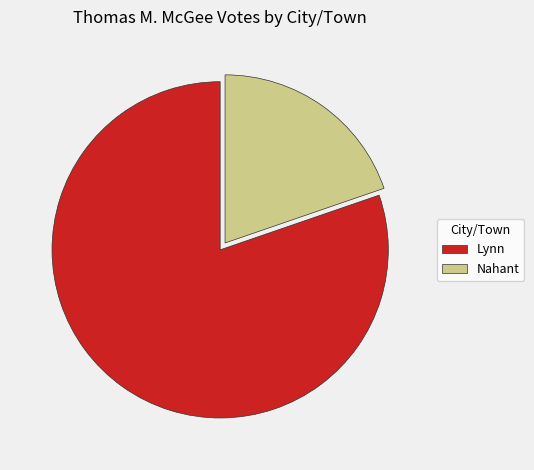

Rank the categories by value from lowest to highest.

Nahant, Lynn